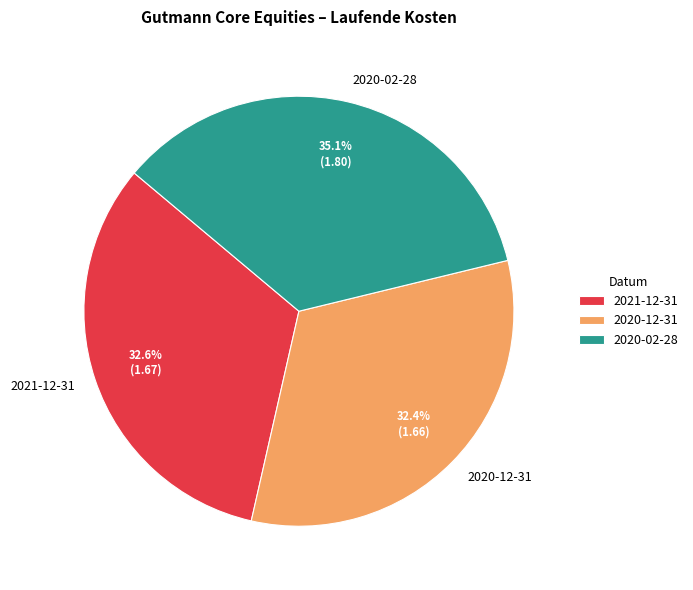

Which category has the biggest portion of the pie?

2020-02-28